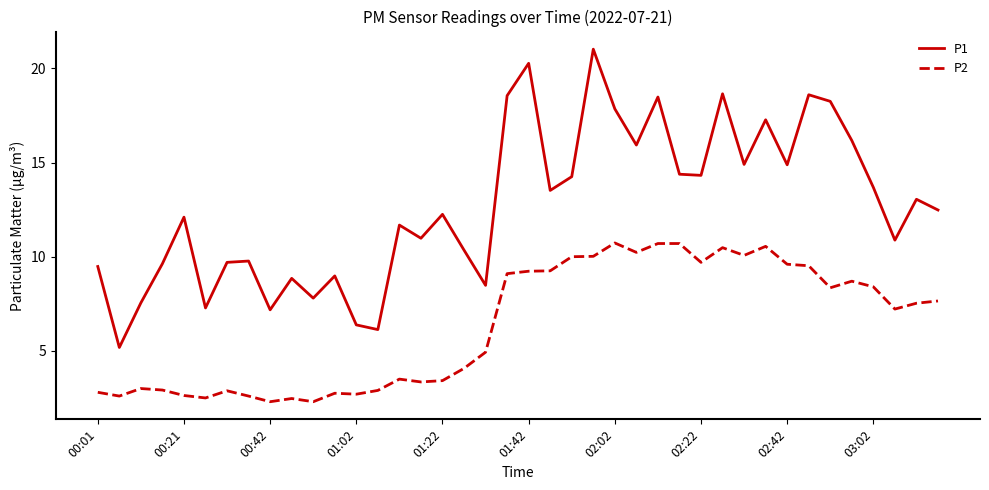

In P1, how many points are higher than both neighbors (excluding endpoints)?

13